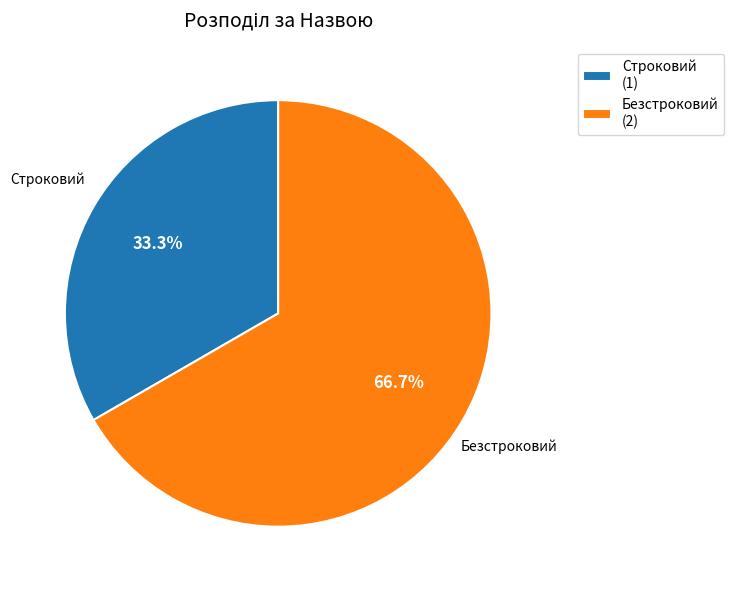

Which has a higher value, Строковий or Безстроковий?

Безстроковий